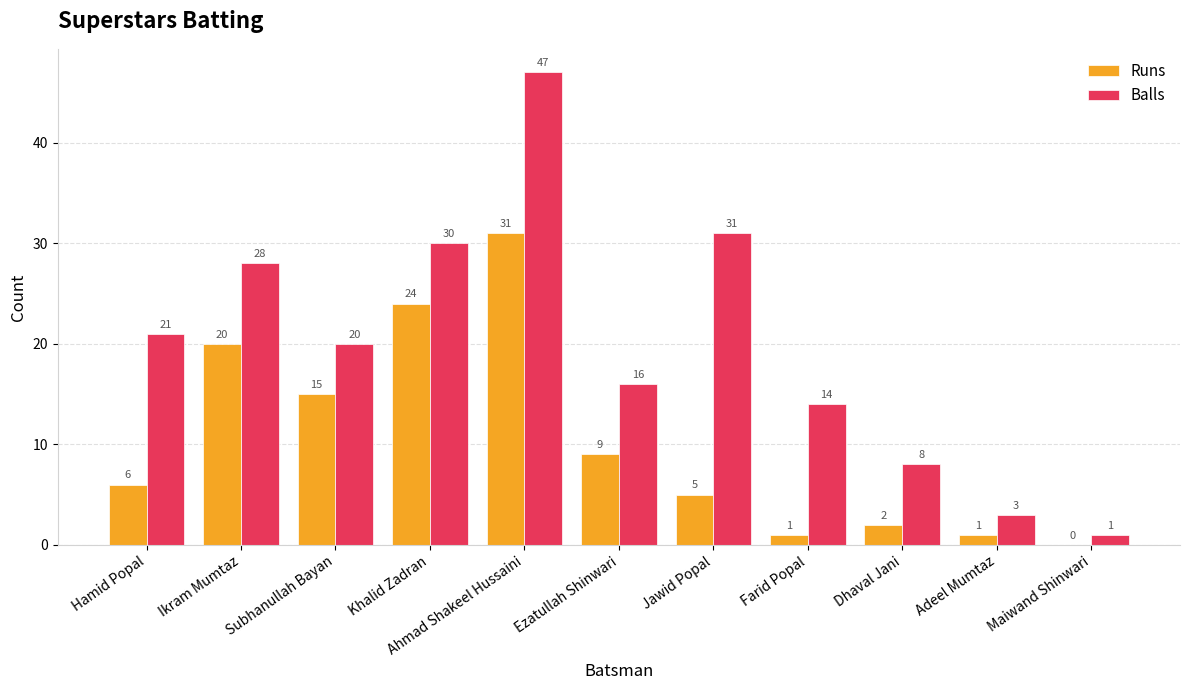

What value does the Balls series have at Dhaval Jani, to the nearest 10?

10